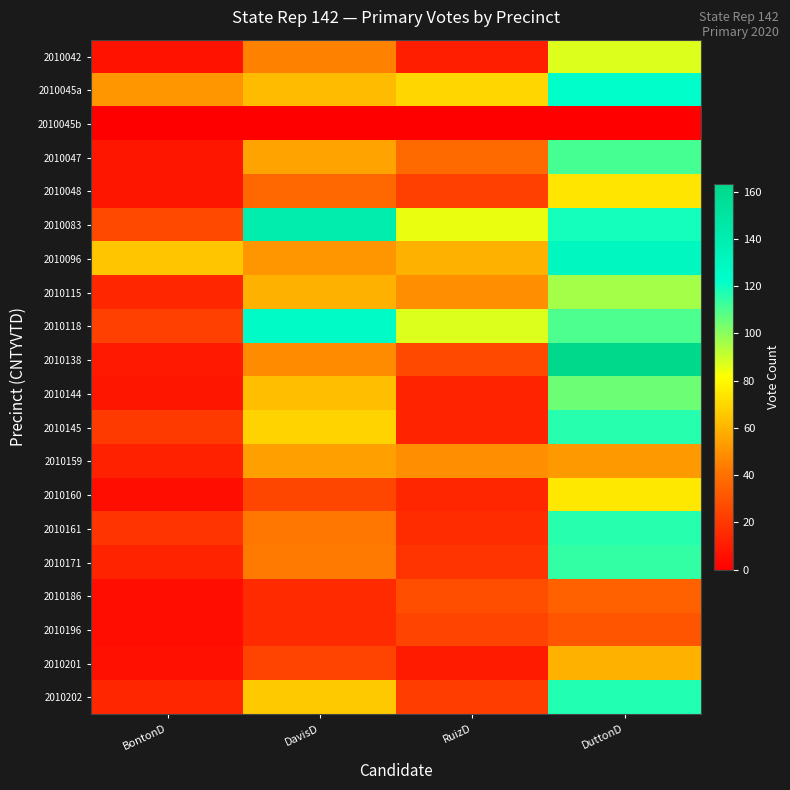

Count the number of categories in the chart.

4